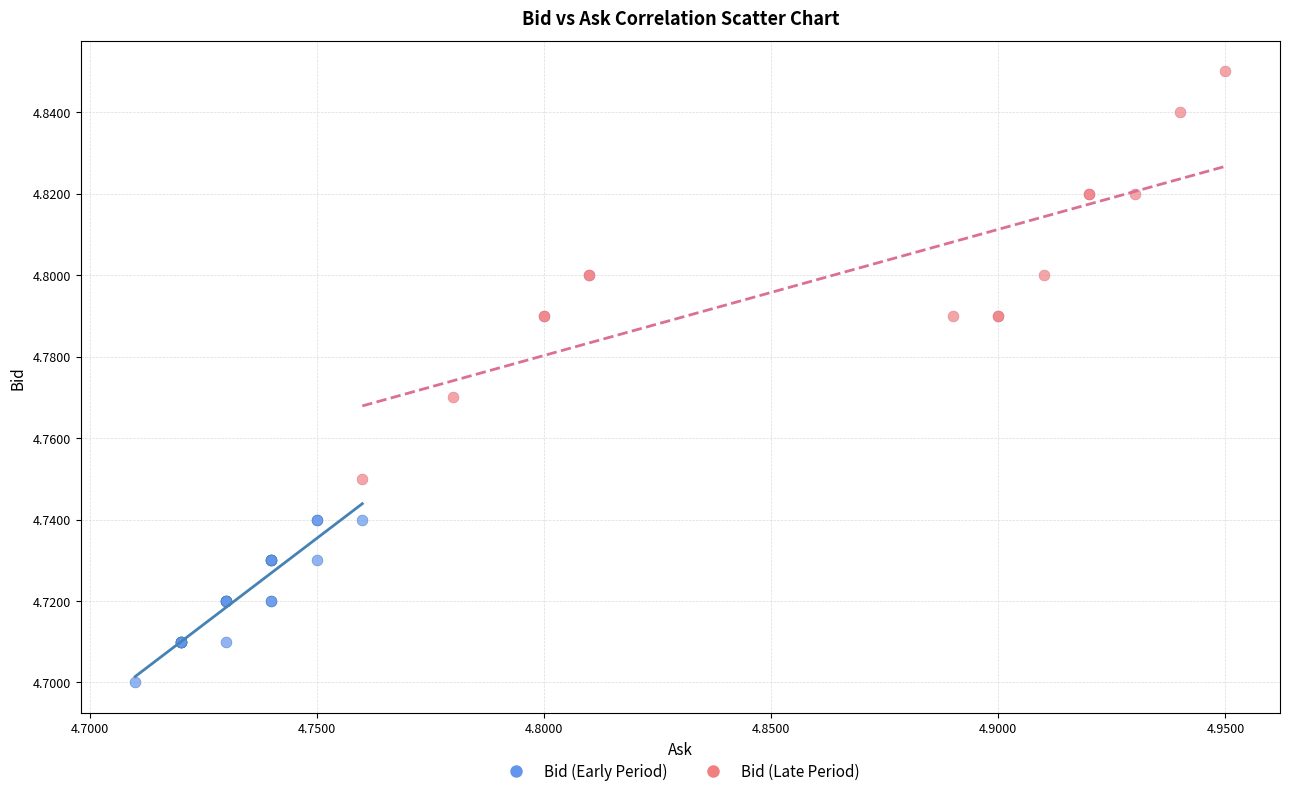

Which series contains the lowest Y value?

Bid (Early Period)